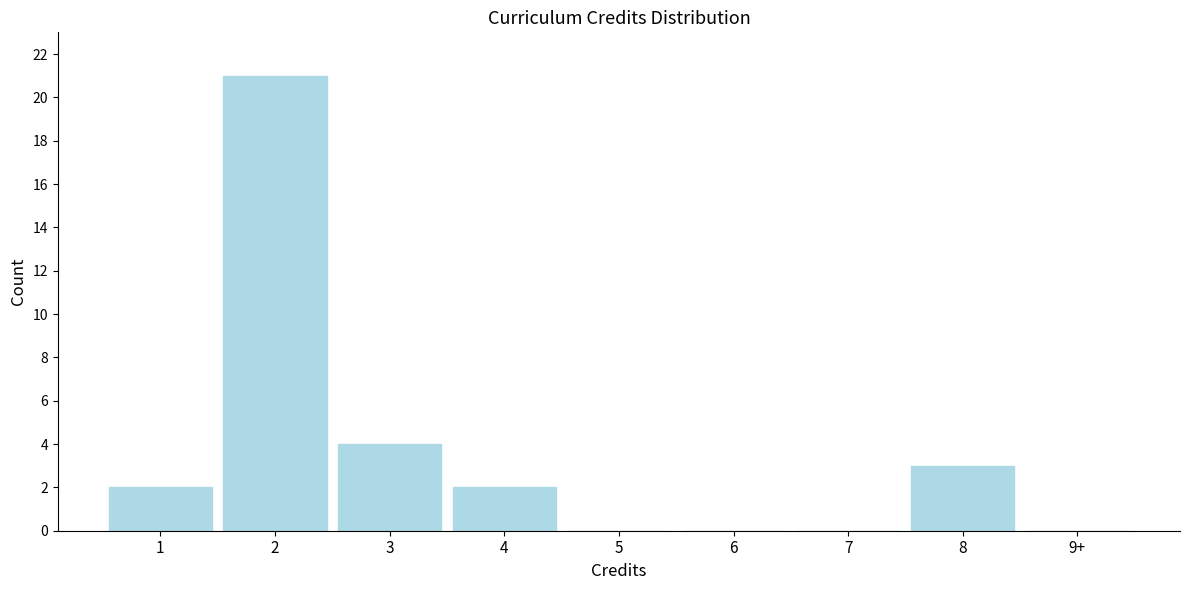

Reading left to right, list all the values displayed in this chart.

1=2	2=21	3=4	4=2	5=0	6=0	7=0	8=3	9+=0